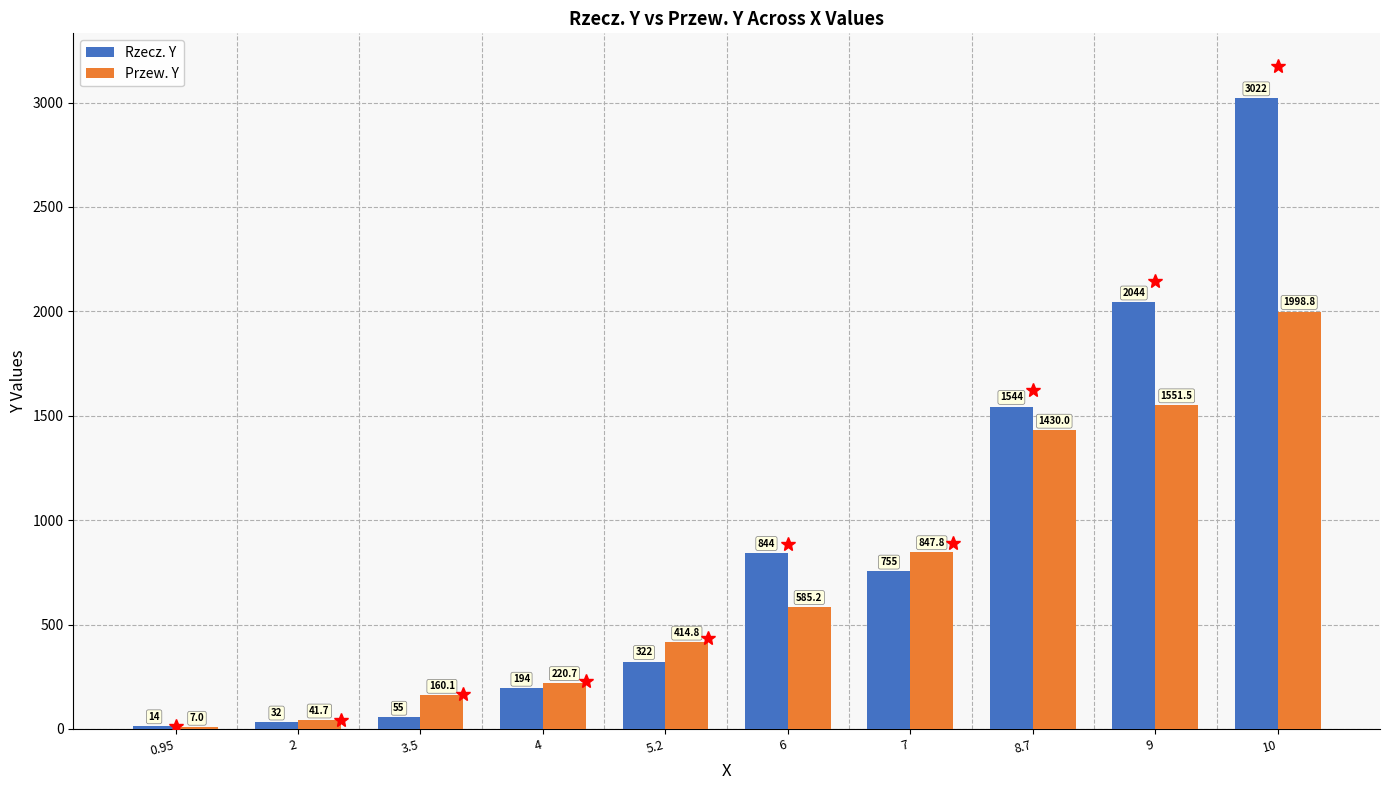

Where does the Rzecz. Y series first go above 755?

6